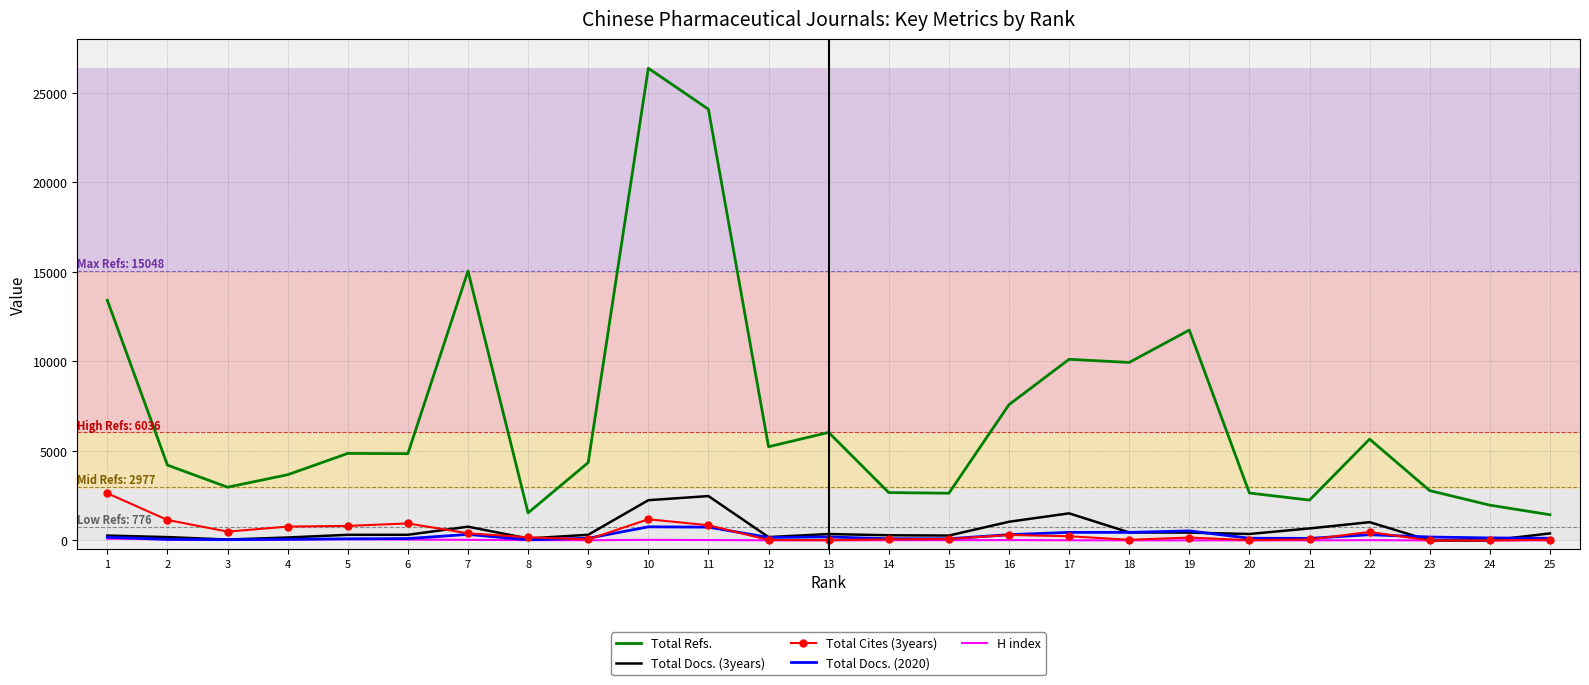

True or false: Total Refs. and Total Docs. (2020) cross at least once.

False